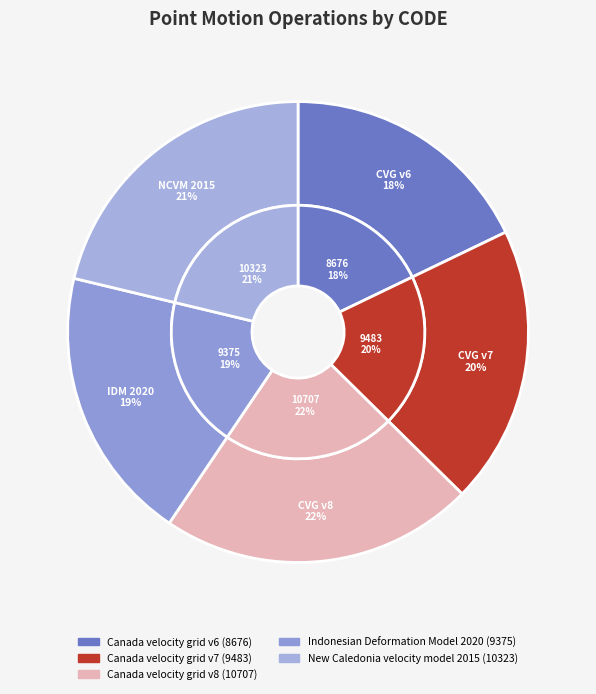

How many slices are in this pie chart?

5